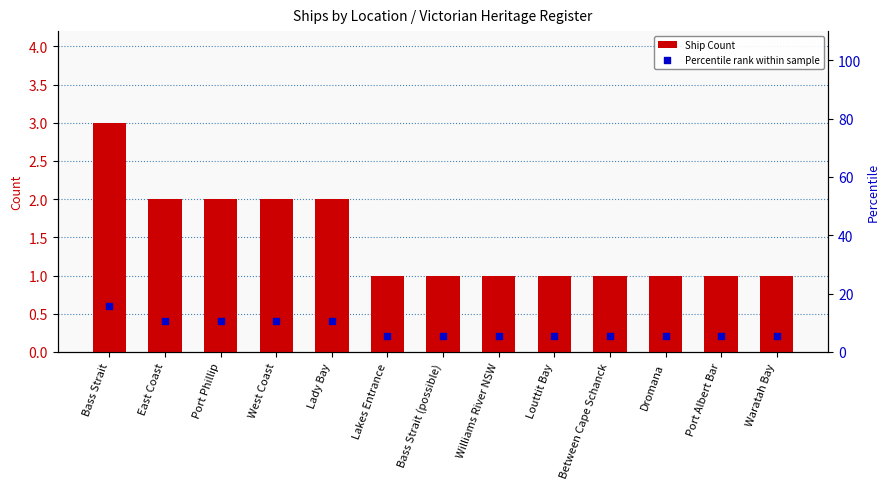

What are all the series names shown in the legend?

Ship Count, Percentile rank within sample